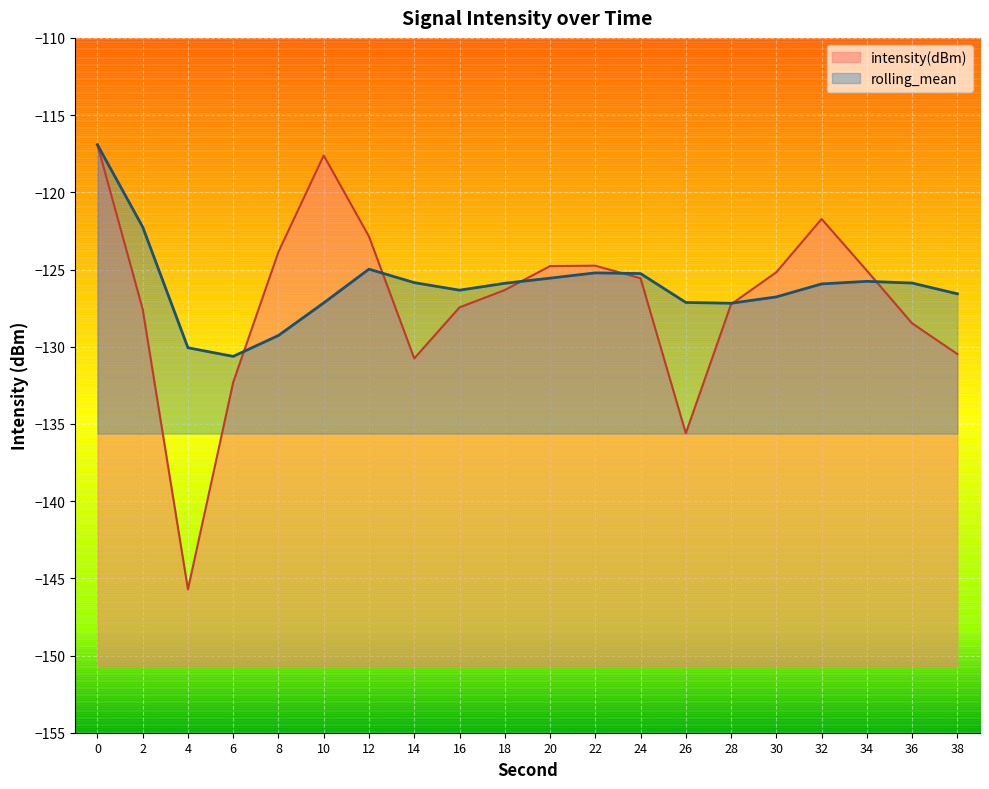

Where do rolling_mean and intensity(dBm) first cross each other?

6 and 8